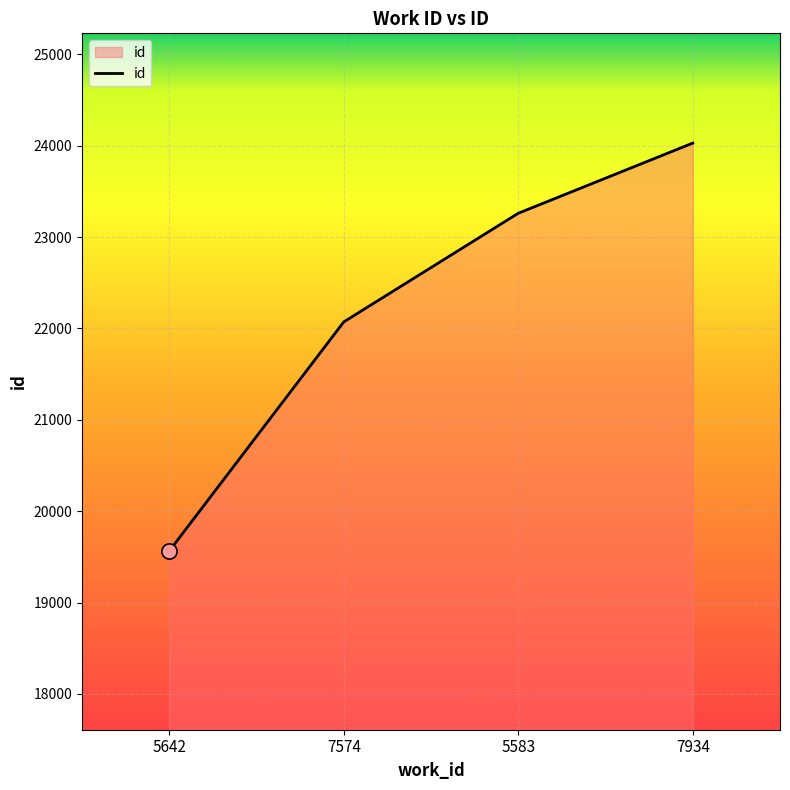

Approximately how many times larger is the value at 5642 compared to 5583?

0.8